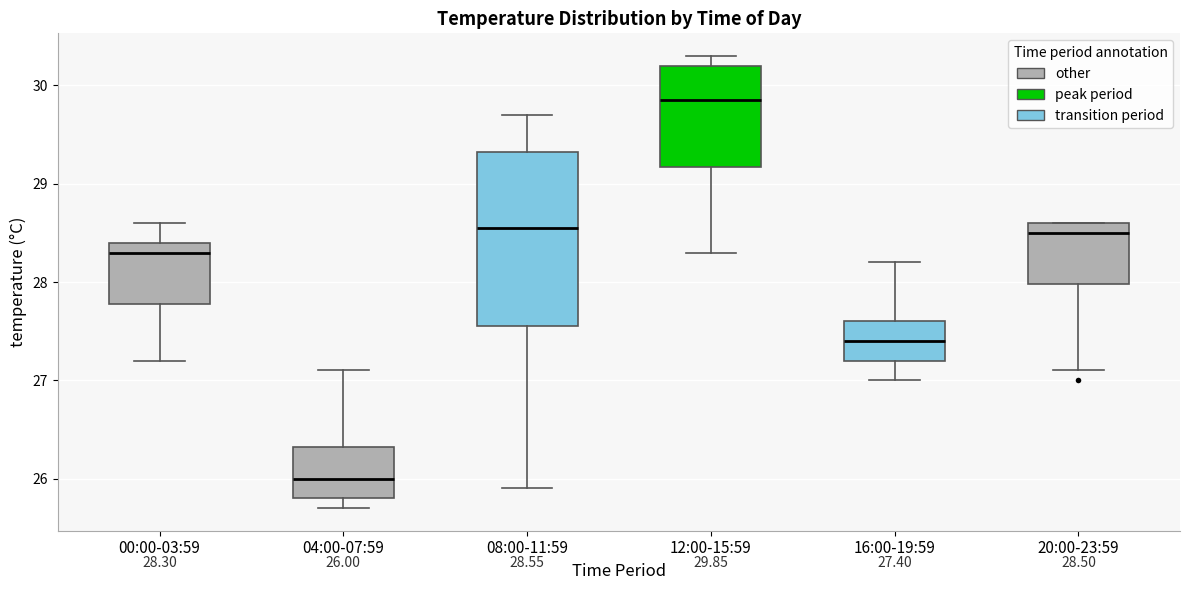

Which box has the lowest median line?

04:00-07:59